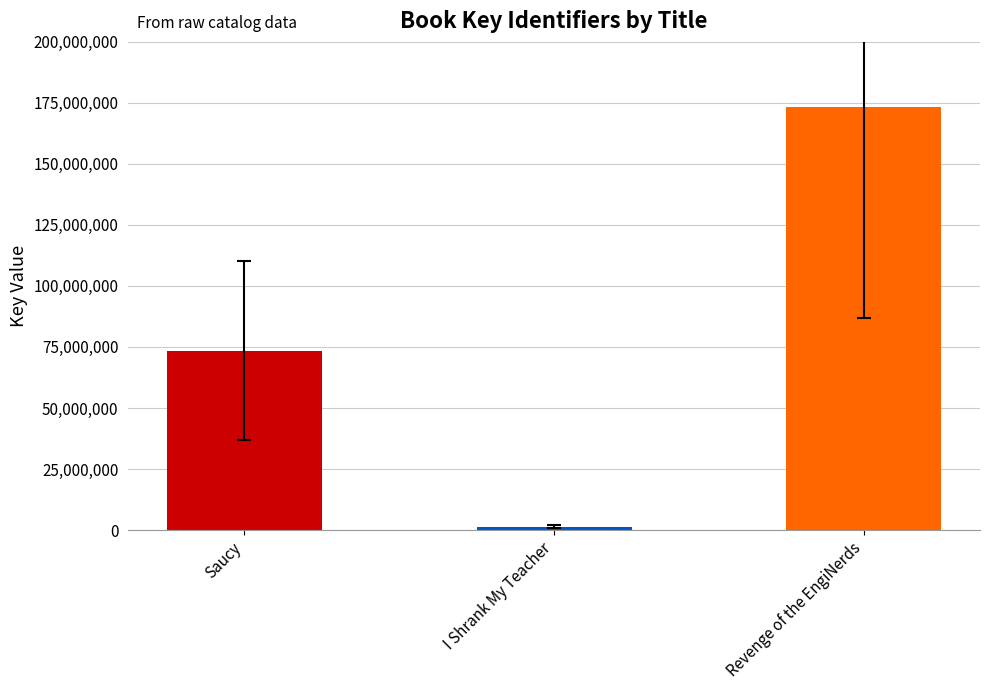

What is the greatest value displayed?

173498614